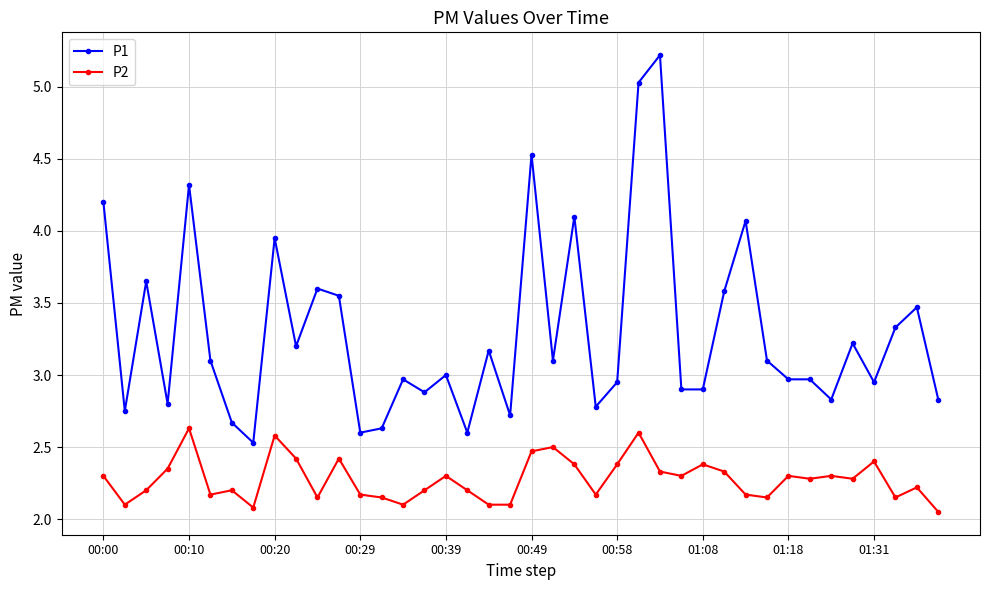

True or false: P2 has more than 1 points higher than both neighbors.

True